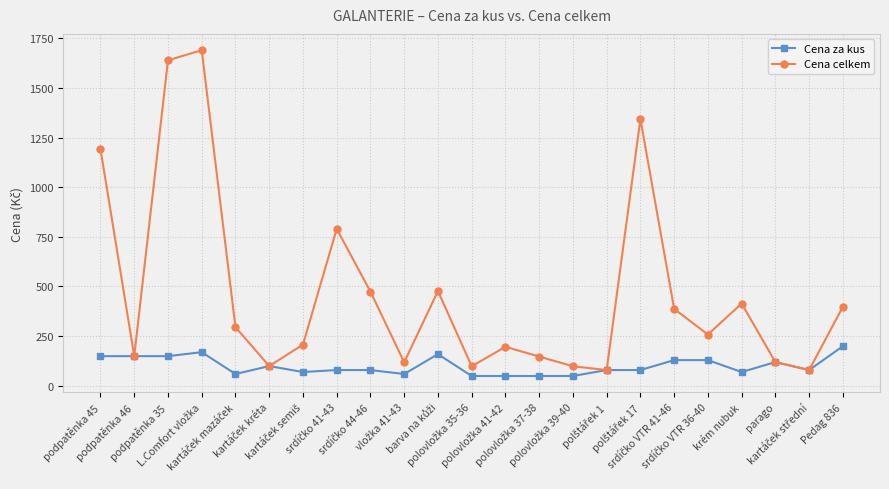

True or false: Cena celkem has more than 1 points higher than both neighbors.

True